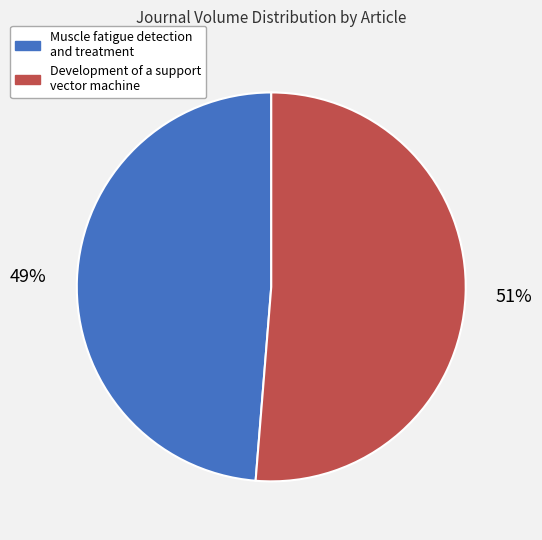

To the nearest percent, what is the average slice percentage?

50%